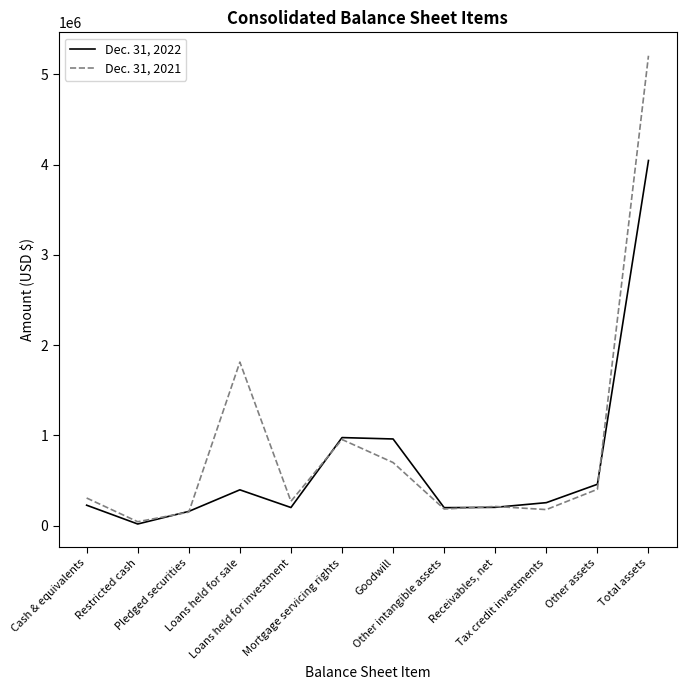

What position from the right is Cash & equivalents?

12